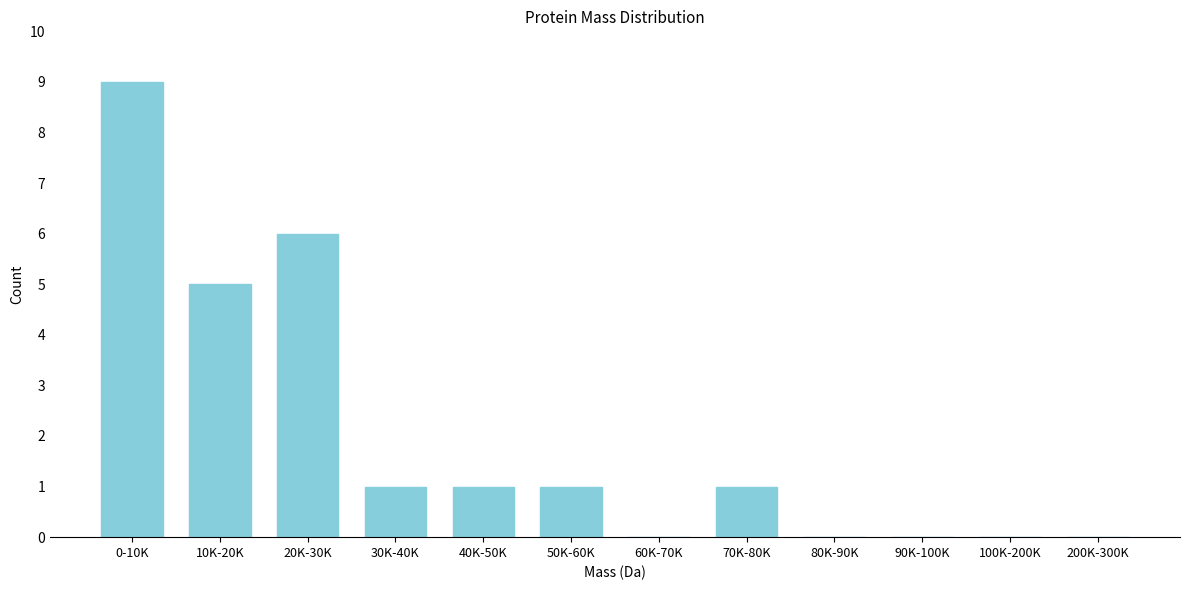

Reading left to right, what are all the values shown in this chart?

0-10K=9	10K-20K=5	20K-30K=6	30K-40K=1	40K-50K=1	50K-60K=1	60K-70K=0	70K-80K=1	80K-90K=0	90K-100K=0	100K-200K=0	200K-300K=0